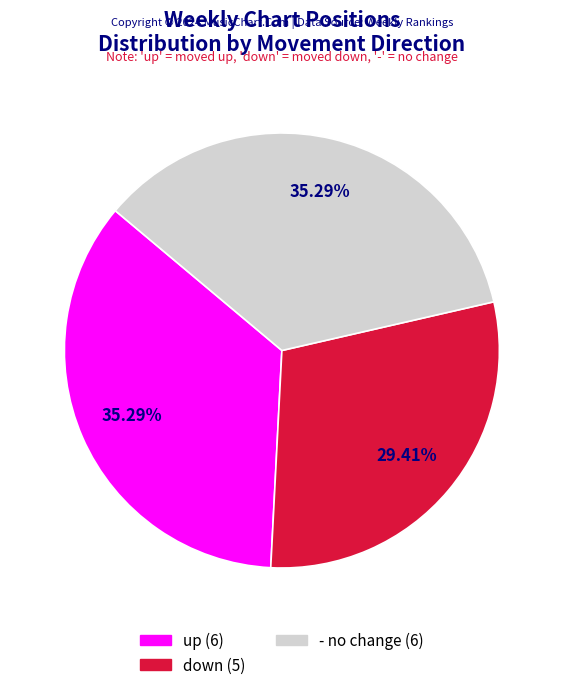

Do - no change (6) and down (5) together represent more than half of the pie?

Yes